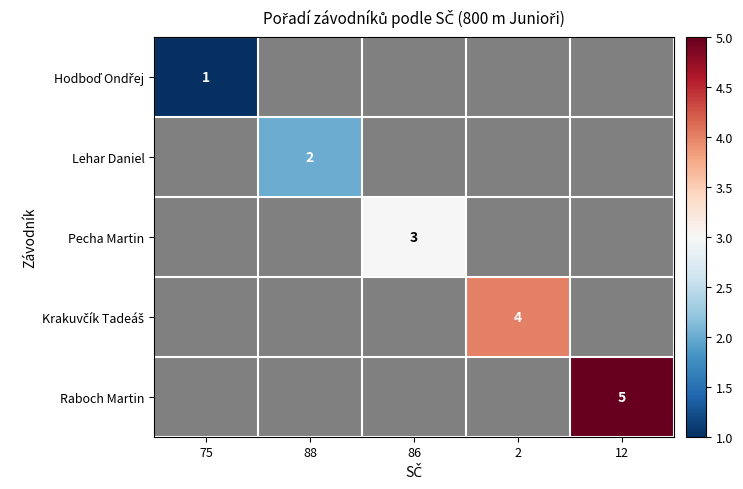

The Pecha Martin series shows 3 at 86. True or false?

True